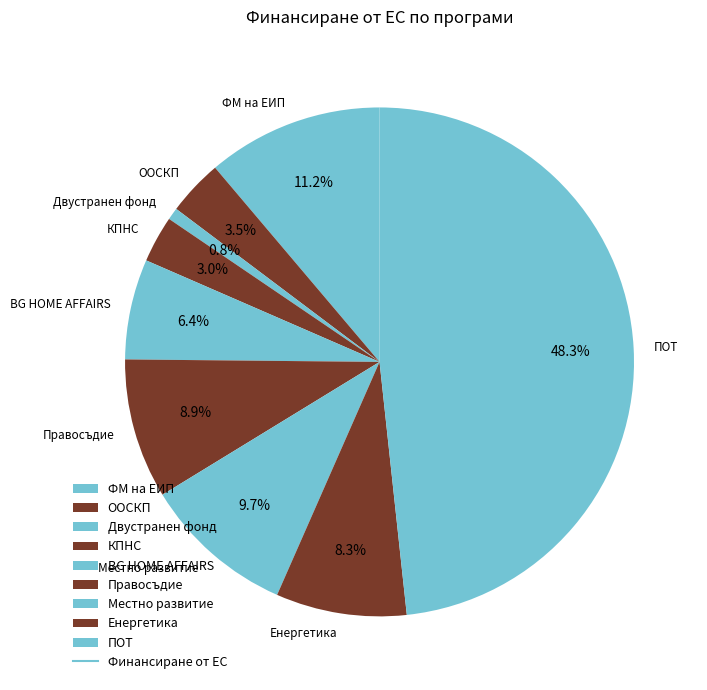

True or false: ПОТ accounts for 48% of the total.

True